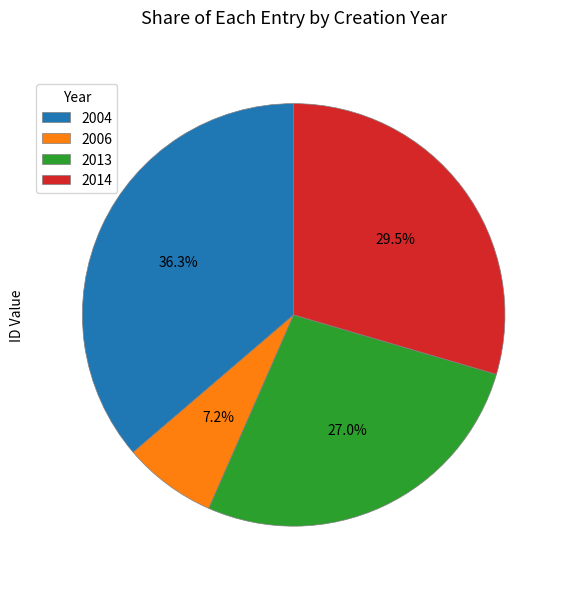

Is there any slice that represents more than half of the pie?

No